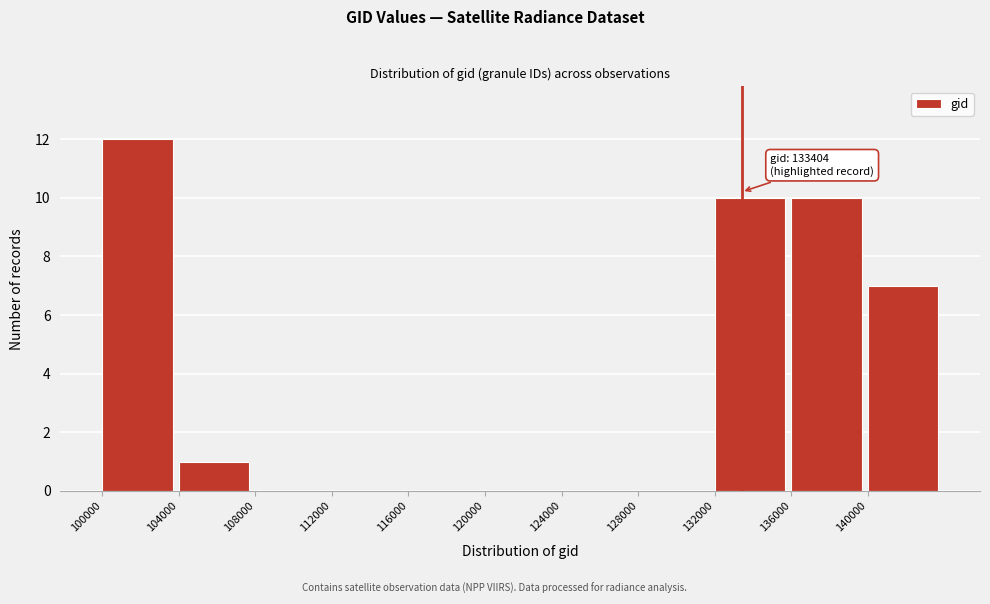

Which range on the x-axis has the tallest bar?

100000 to 104000